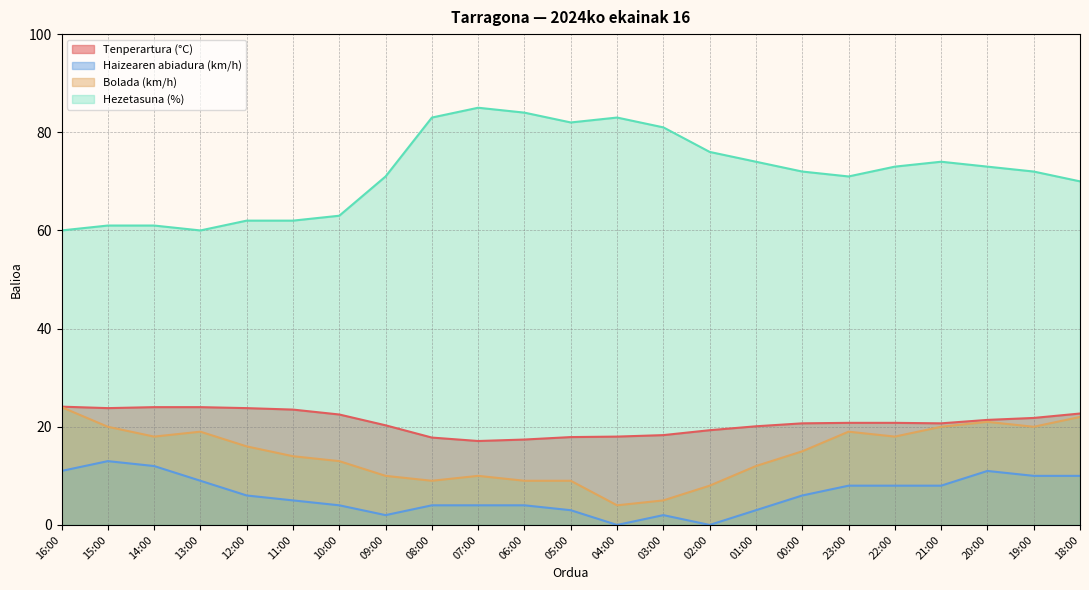

What is the difference between the maximum and minimum values in the Hezetasuna (%) series?

25.0